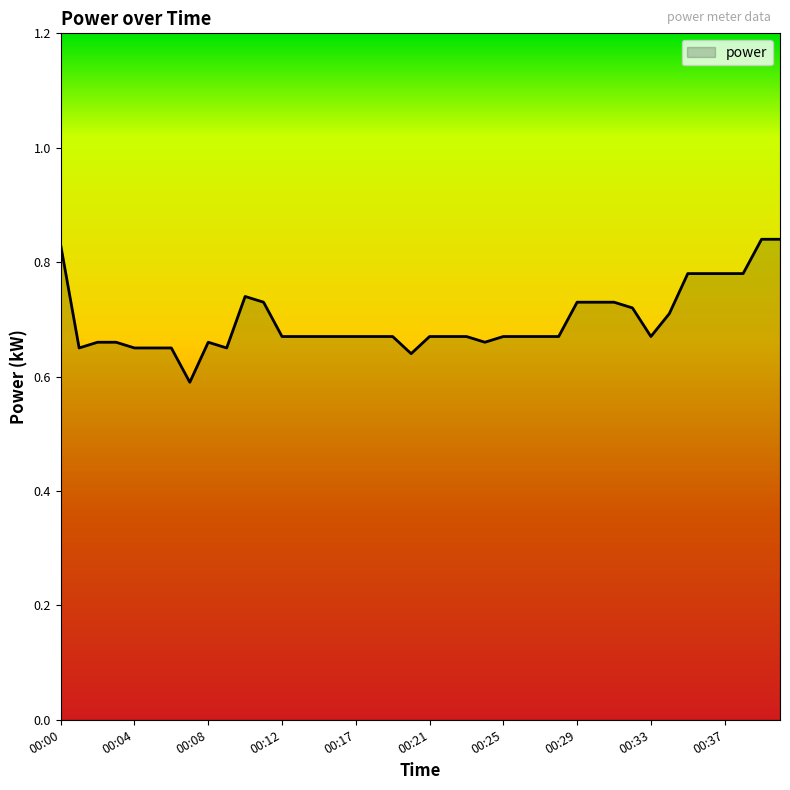

What is the maximum value shown in the chart?

0.8